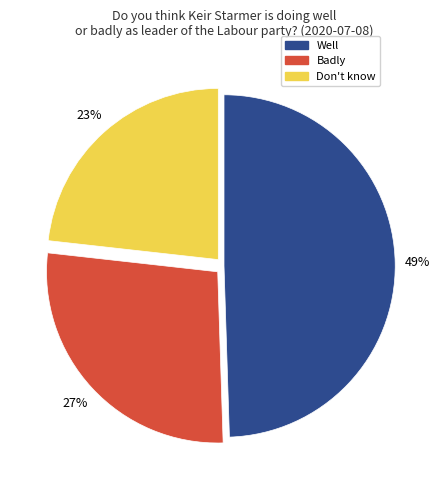

Is it true that Don't know is 17% of the pie?

False